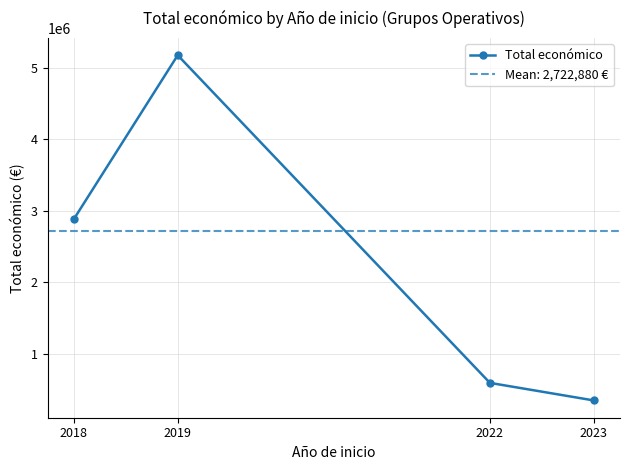

Reading left to right, transcribe all the data shown in this chart.

2018=2879430.1	2019=5172582.0	2022=597520.0	2023=352139.0